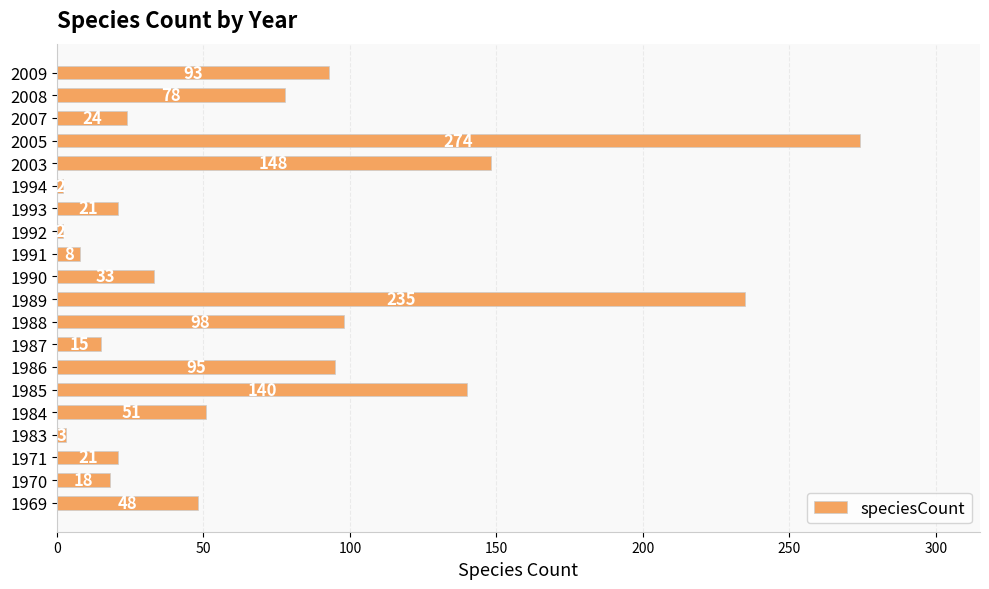

Reading bottom to top, extract all data points from this chart.

48	18	21	3	51	140	95	15	98	235	33	8	2	21	2	148	274	24	78	93